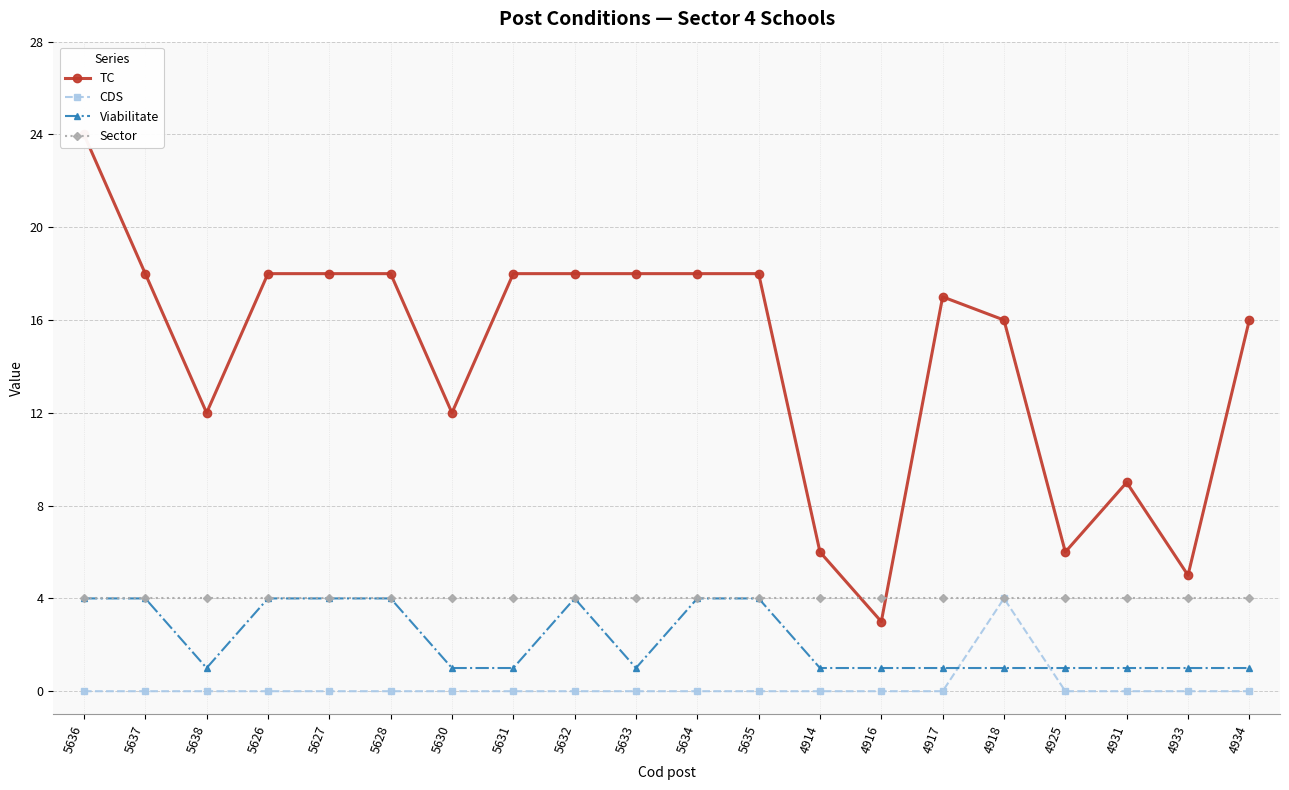

What are all the series names shown in the legend?

TC, CDS, Viabilitate, Sector